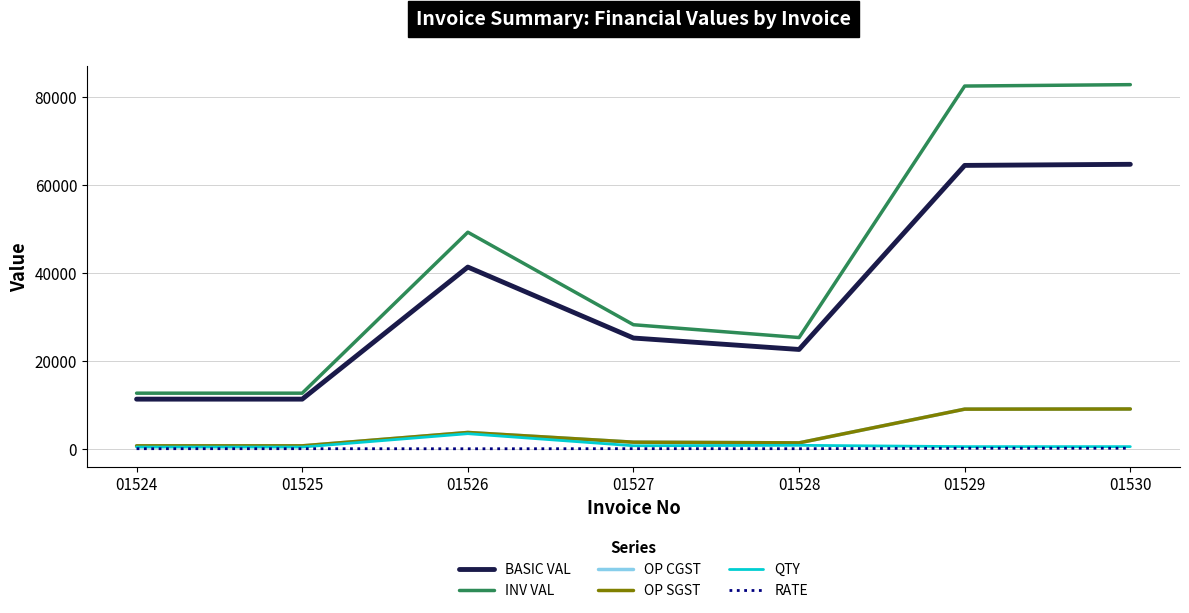

Rank the series at 01525 from lowest to highest value.

RATE, QTY, OP CGST, OP SGST, BASIC VAL, INV VAL